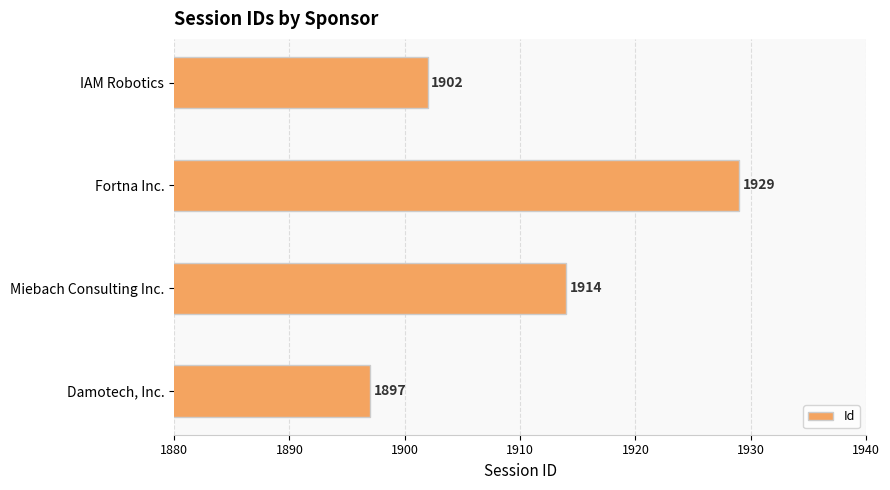

How many bars are there in total?

4